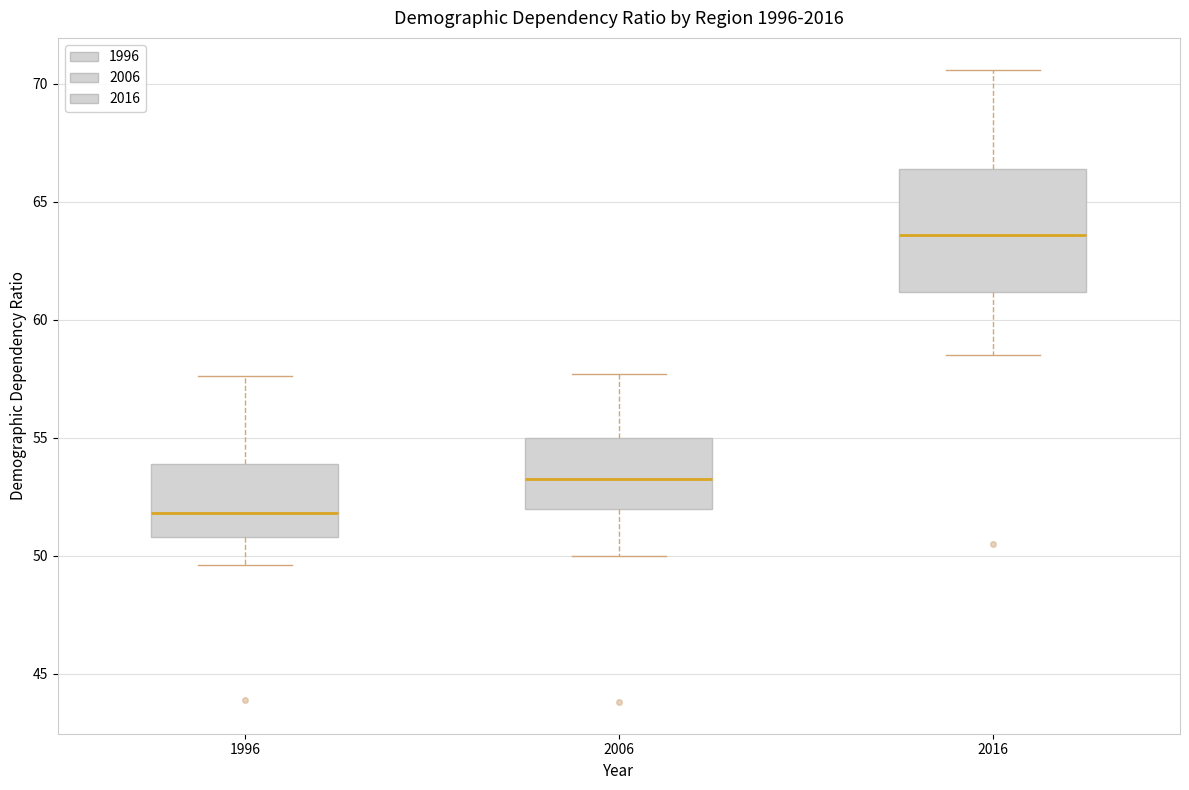

Where does the lower whisker of the box at x = 2016 end on the y-axis? The values are not printed on the chart, so give them approximately, as read against the axis.

58.5